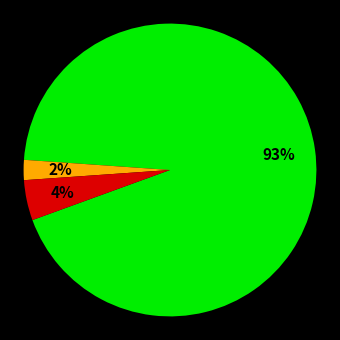

Count the number of slices in the pie.

3